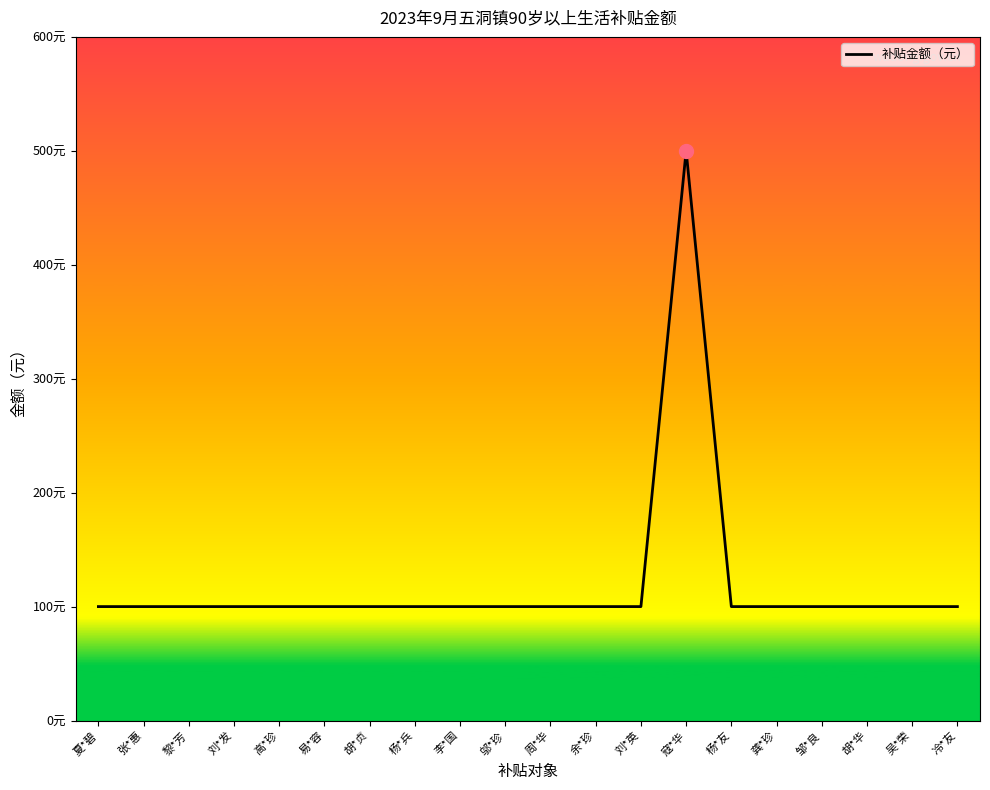

What is the ratio of the value at 杨*兵 to the value at 周*华?

1.0